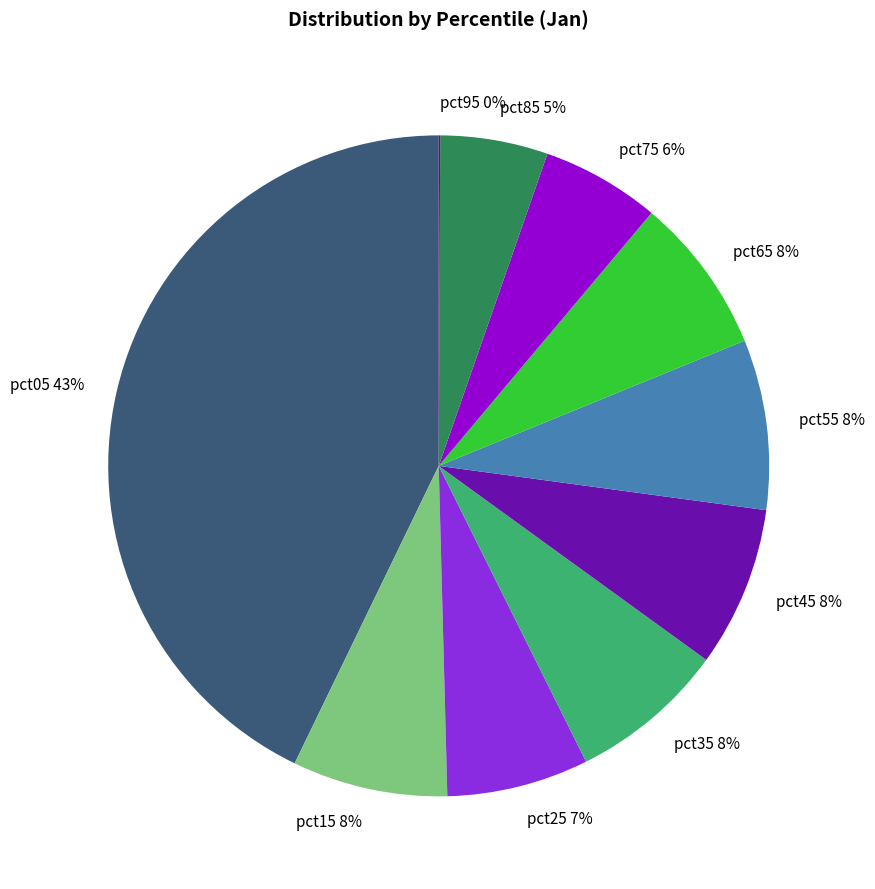

To the nearest percent, what is the difference between the largest and smallest slice percentages?

43%